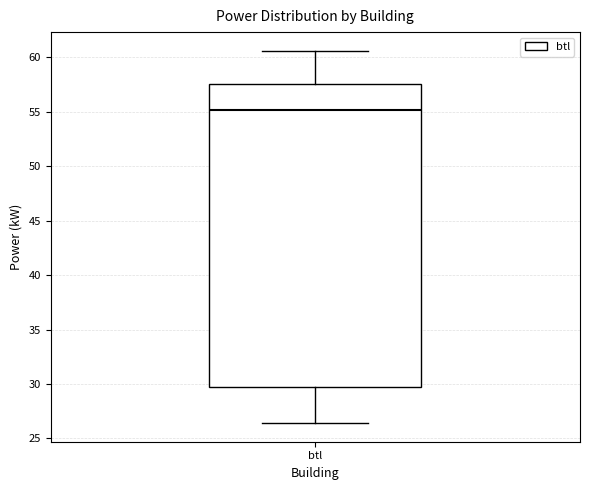

Read this box plot against the y-axis: the position of the median line, the range covered by the box, and the ends of both whiskers. The values are not printed on the chart, so give them approximately, as read against the axis.

median 55.0, box 29.5 to 57.5, whiskers 26.5 to 60.5